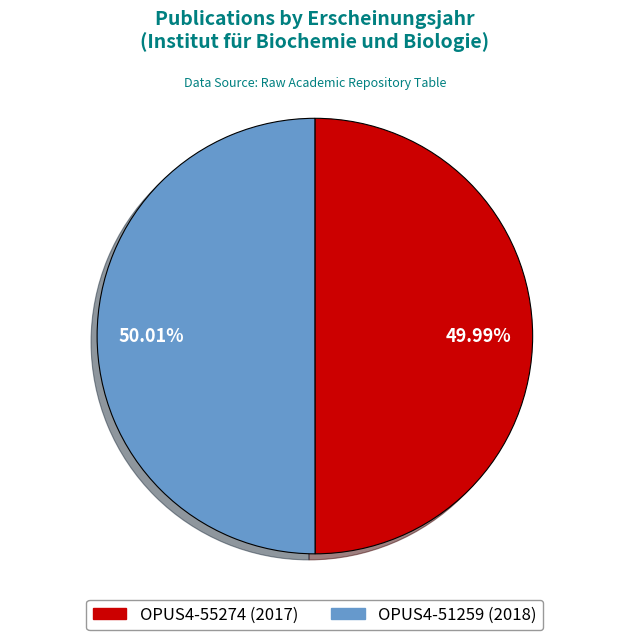

To the nearest percent, what is the average slice percentage?

50%